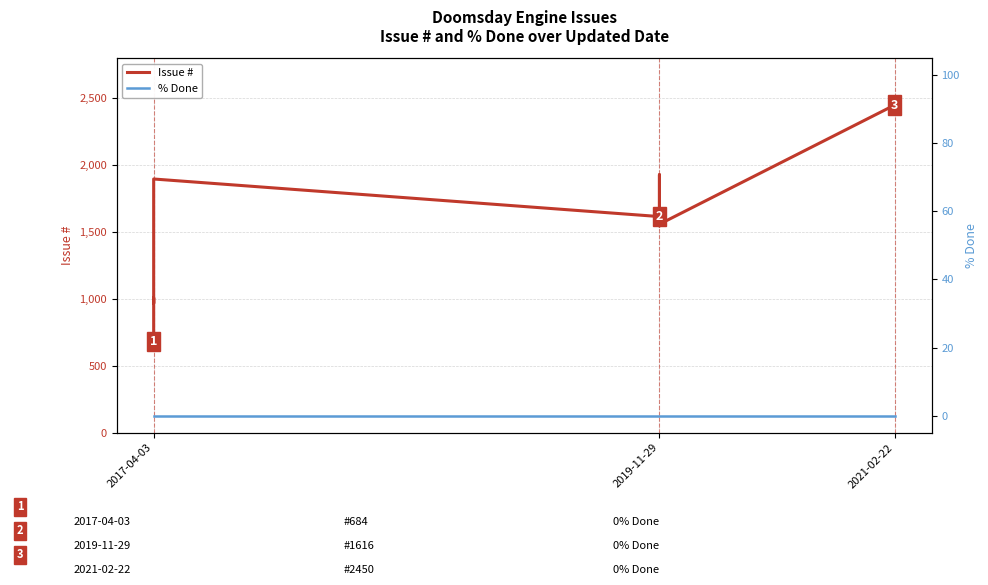

Is this an area chart (filled region under the line)?

No